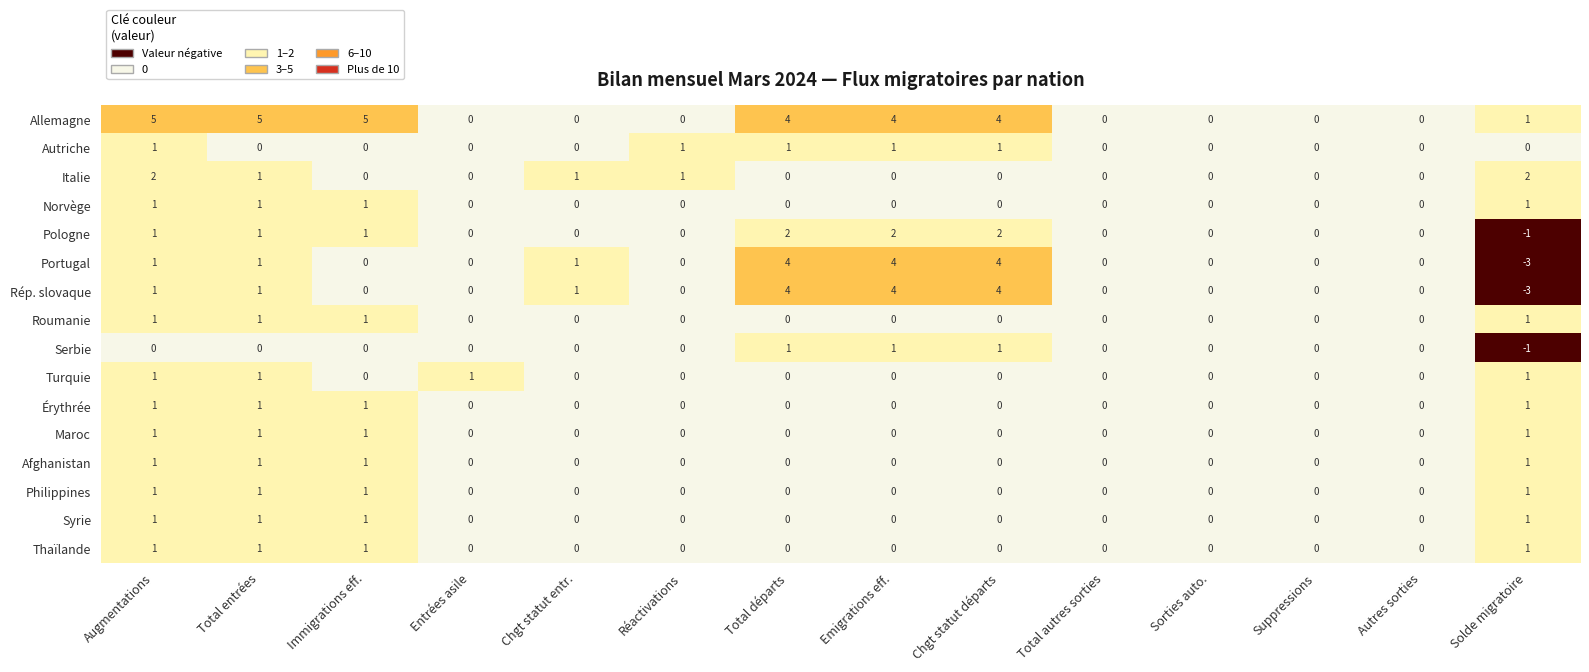

What is the sum of all Thaïlande values?

4